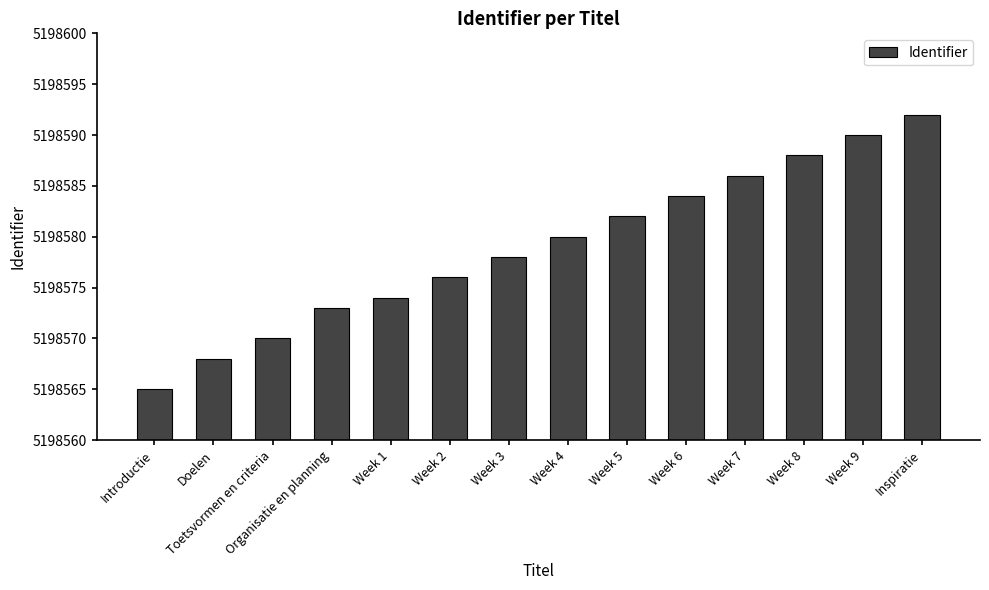

Rank the categories by value from lowest to highest.

Introductie, Doelen, Toetsvormen en criteria, Organisatie en planning, Week 1, Week 2, Week 3, Week 4, Week 5, Week 6, Week 7, Week 8, Week 9, Inspiratie